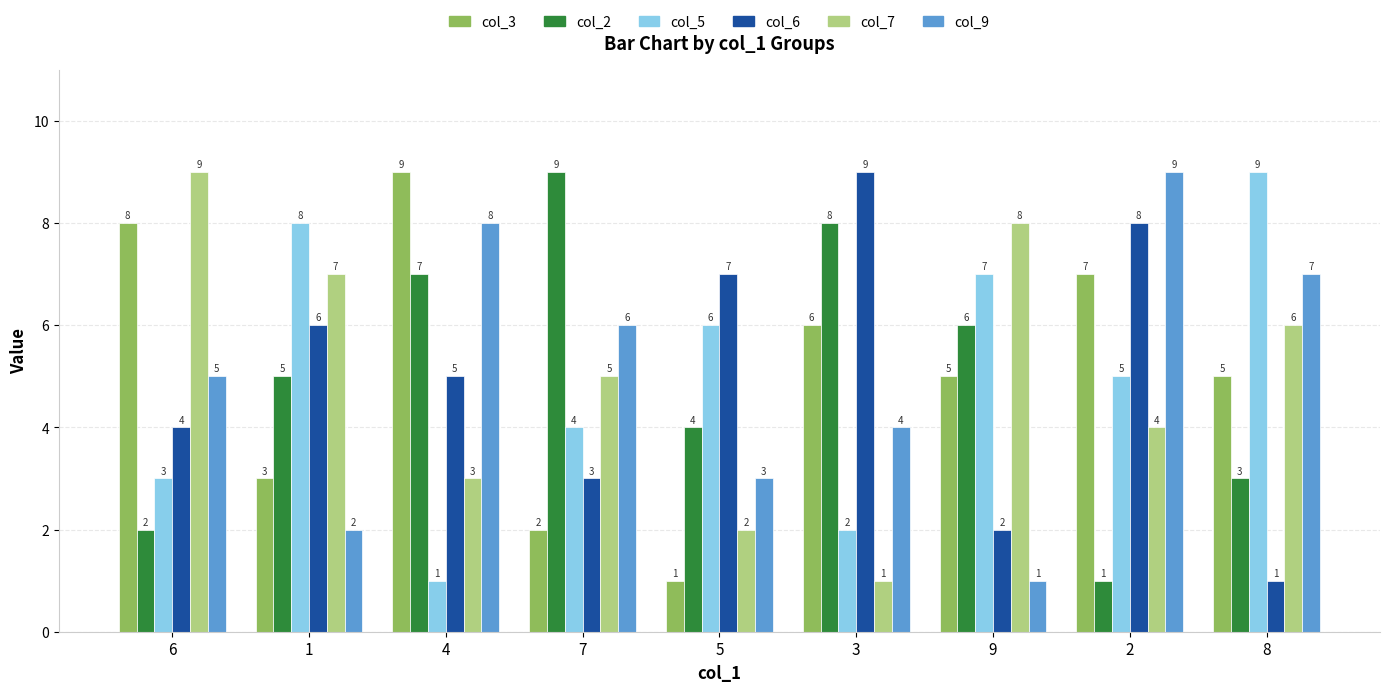

How many series are shown in this chart?

6